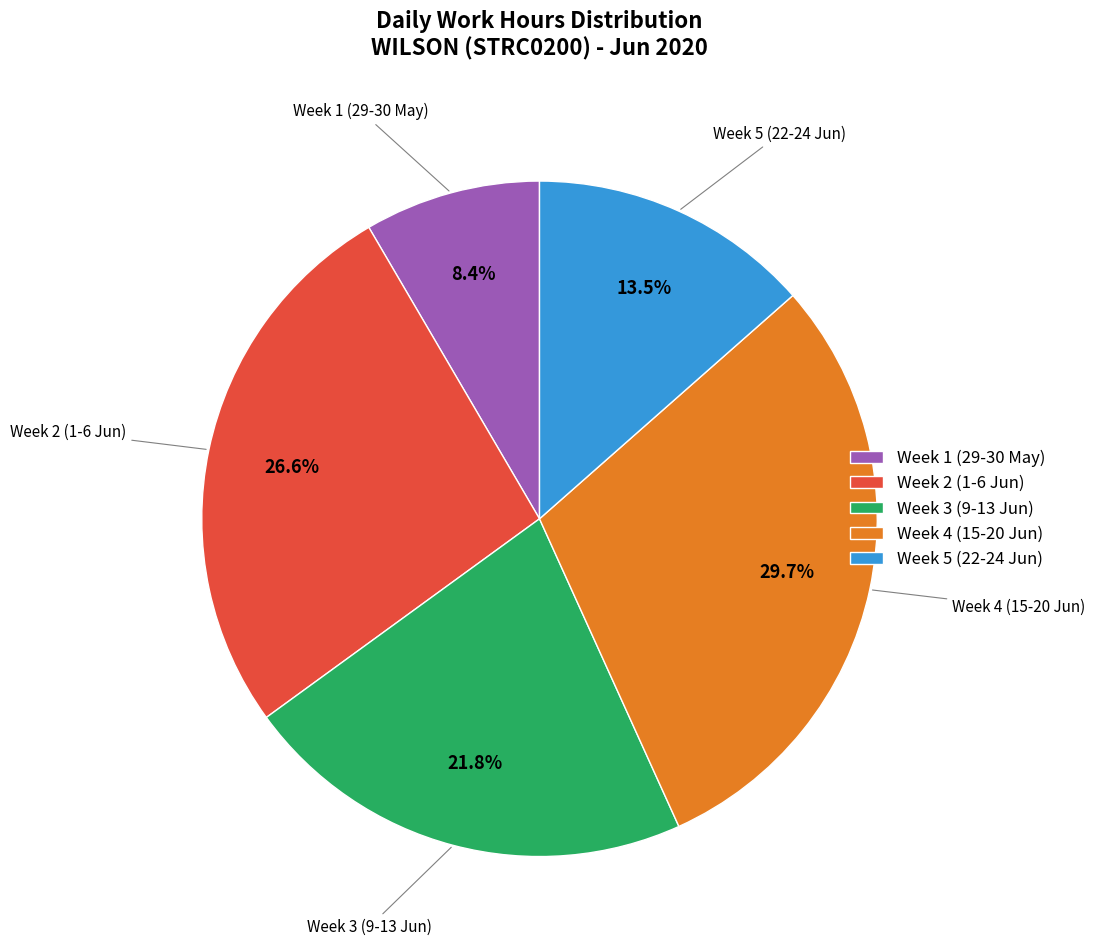

Count the number of slices in the pie.

5